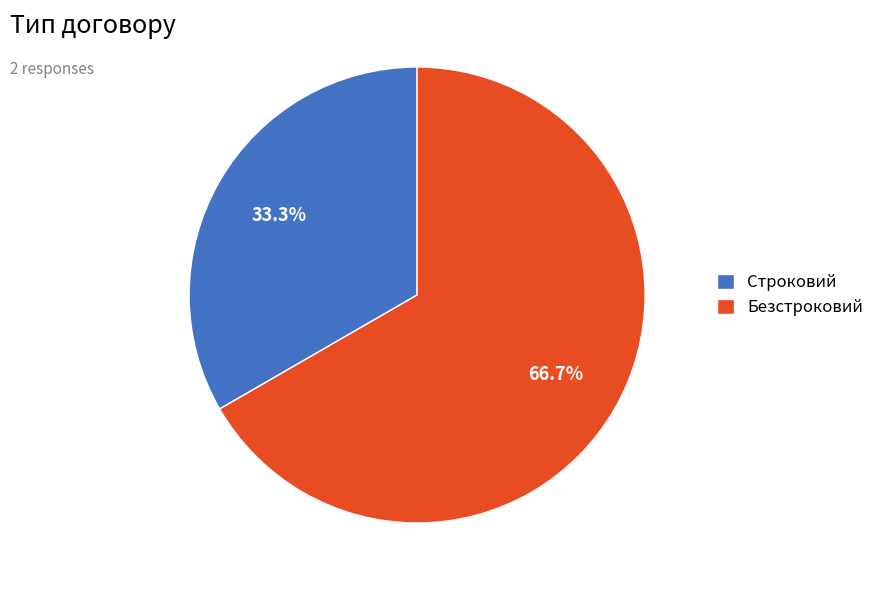

To the nearest percent, what is the difference between the largest and smallest slice percentages?

33%